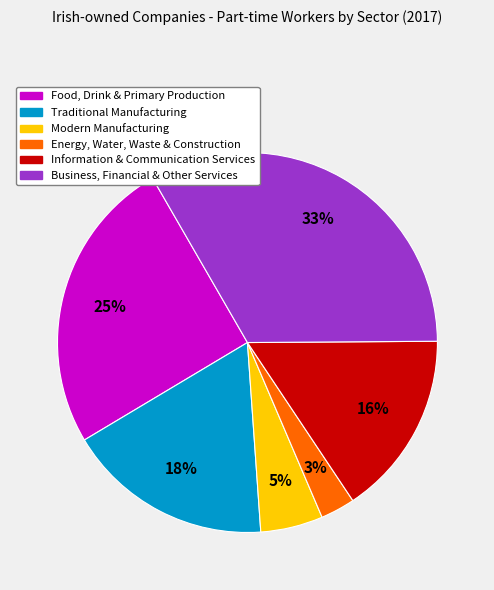

How many slices are in this pie chart?

6